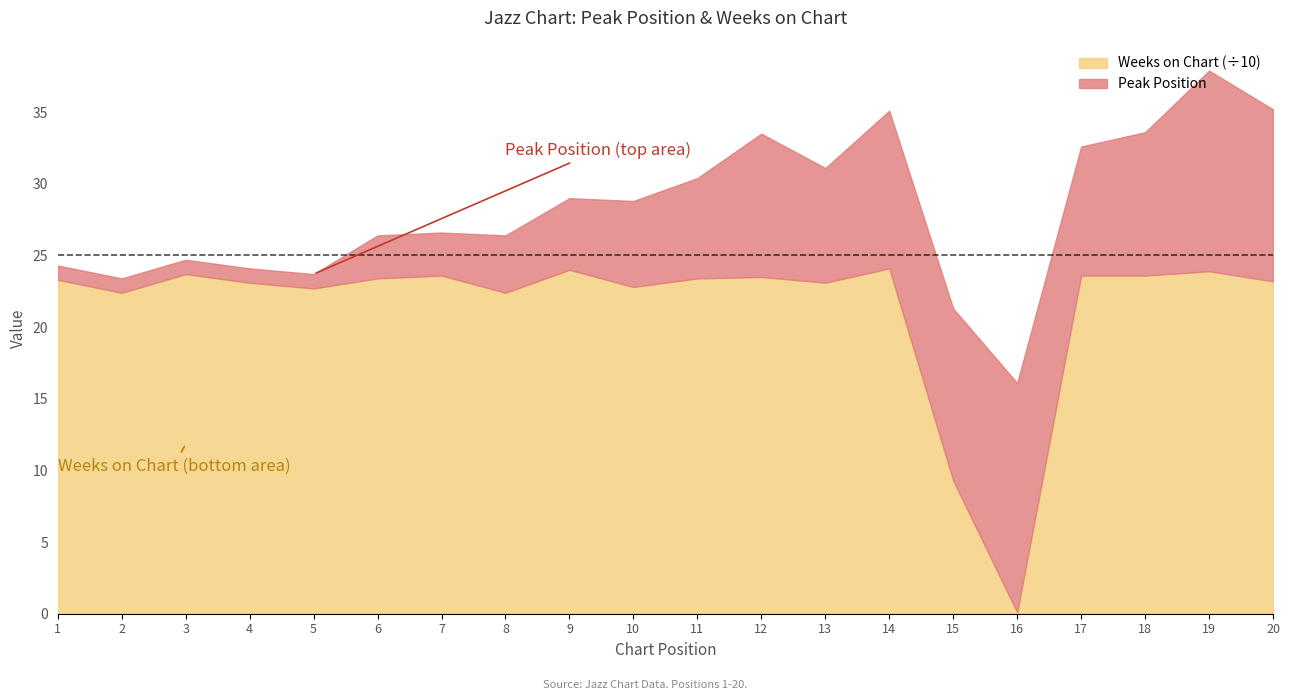

At which label does Weeks on Chart reach its peak?

14